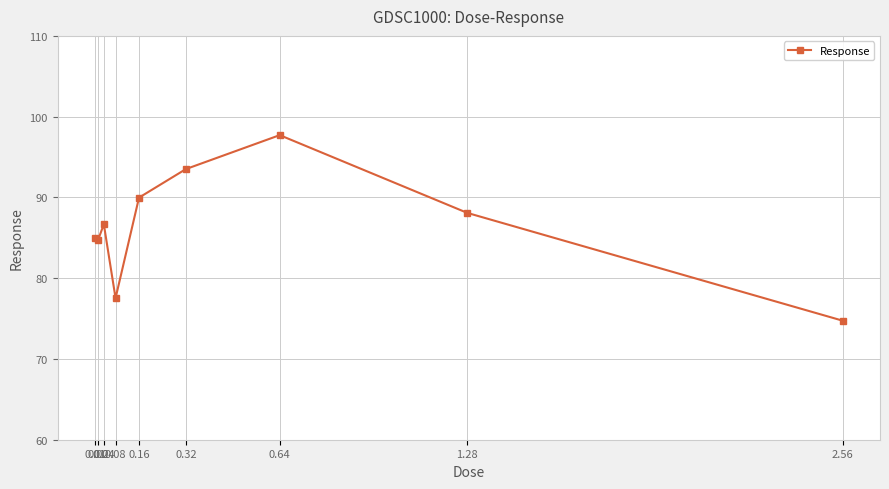

What is the value of the 8th point from the left?

88.1